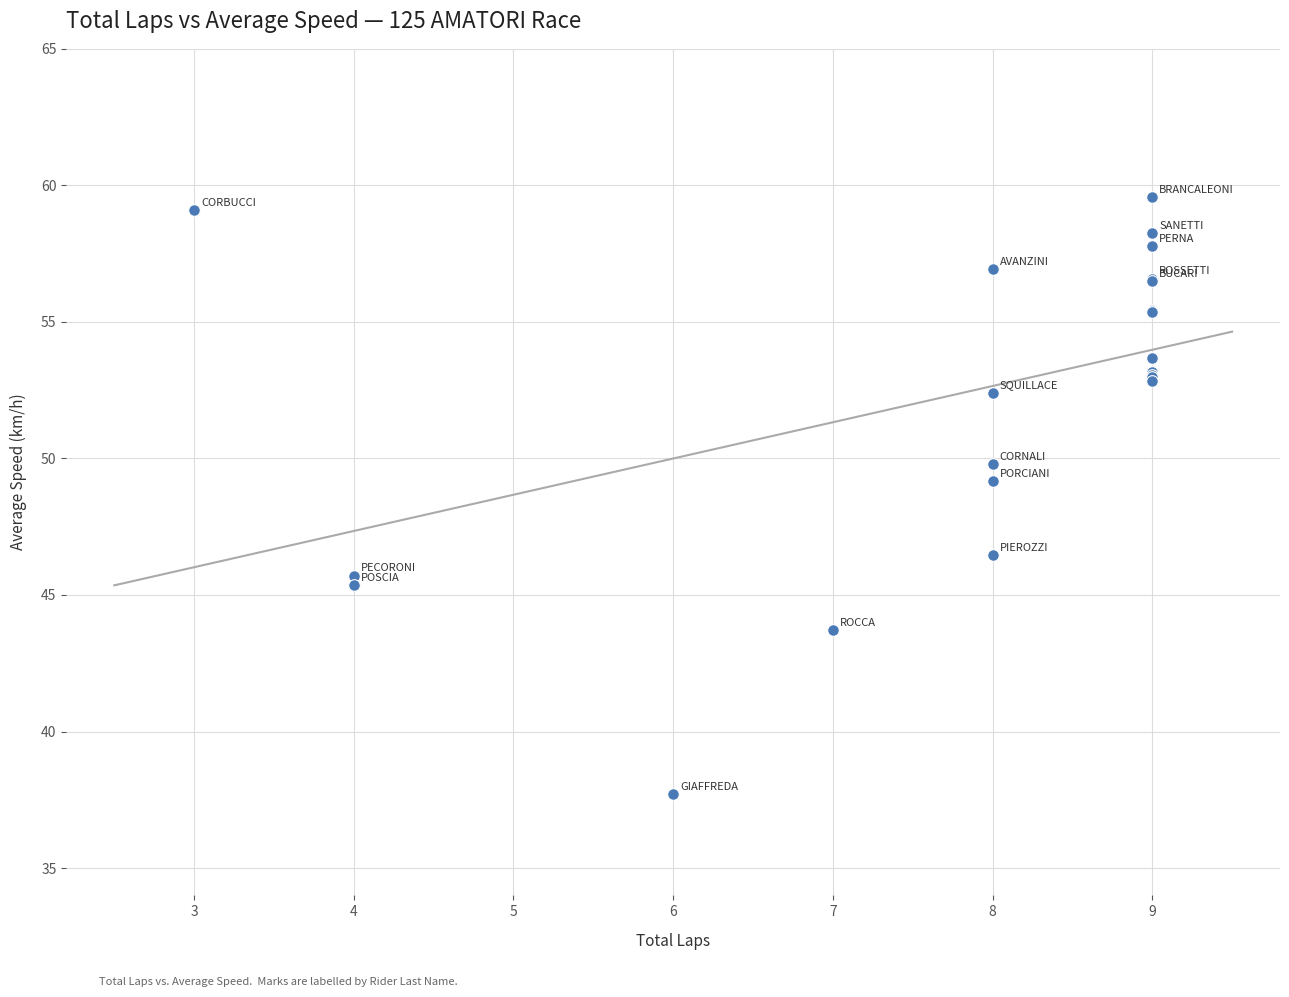

What Y value in the scatter plot is closest to 48?

49.2